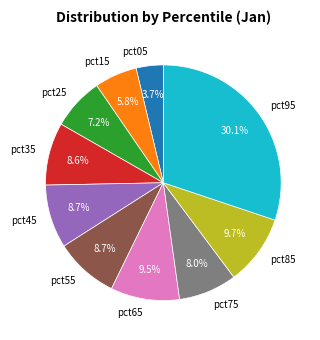

Does pct95 account for over 50% of the chart?

No